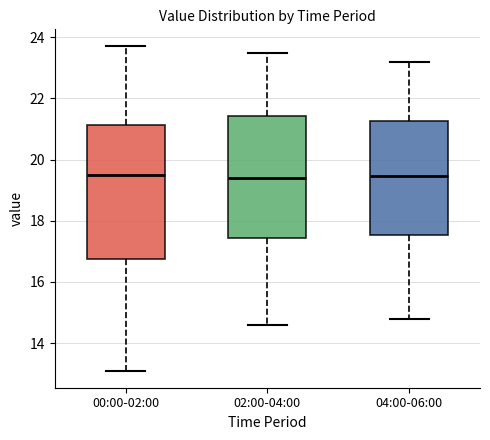

Where is the upper edge of the box for 00:00-02:00 on the y-axis? The values are not printed on the chart, so give them approximately, as read against the axis.

21.2